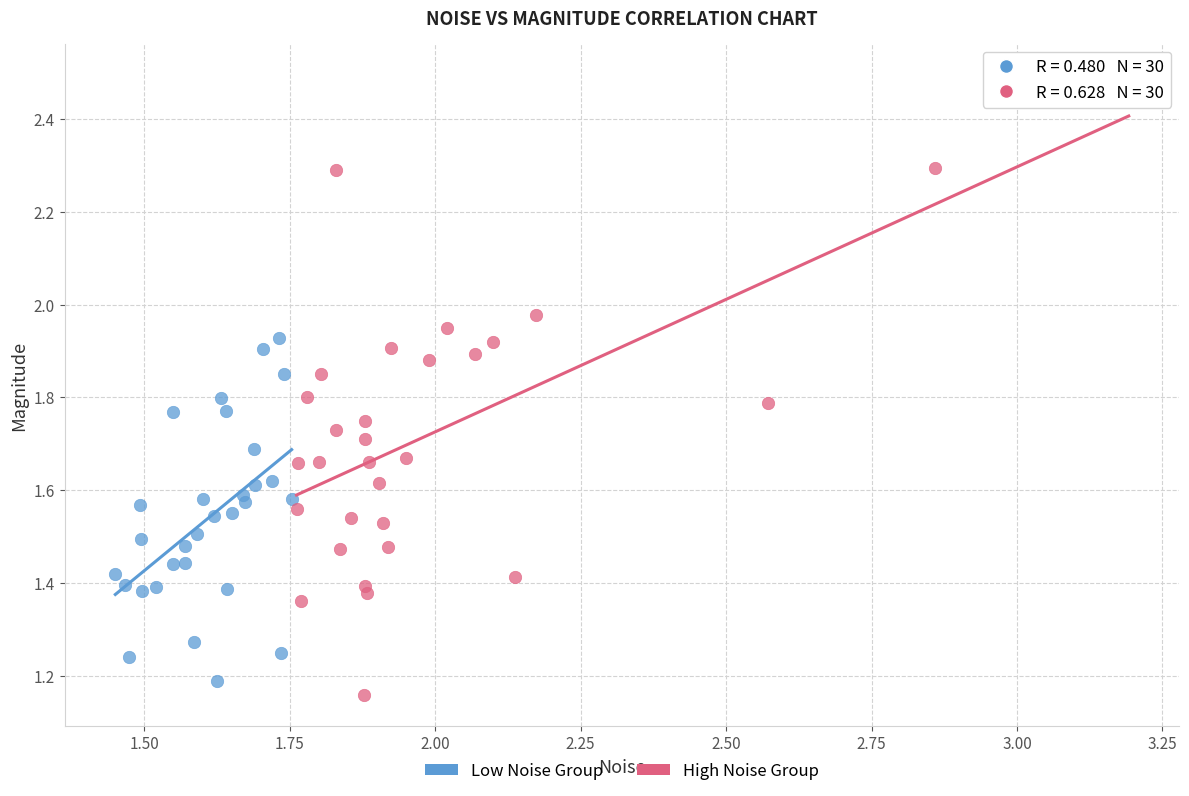

Which series has the largest Y range (max minus min)?

High Noise Group